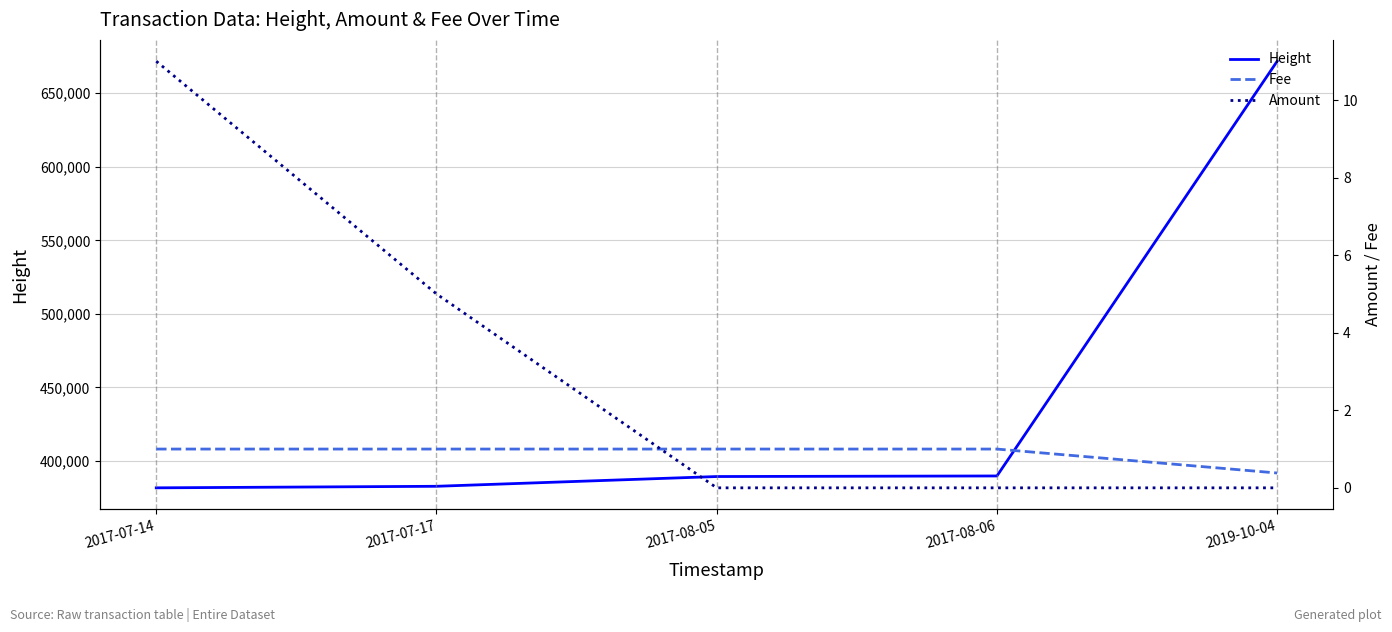

True or false: Amount and Fee cross at least once.

True